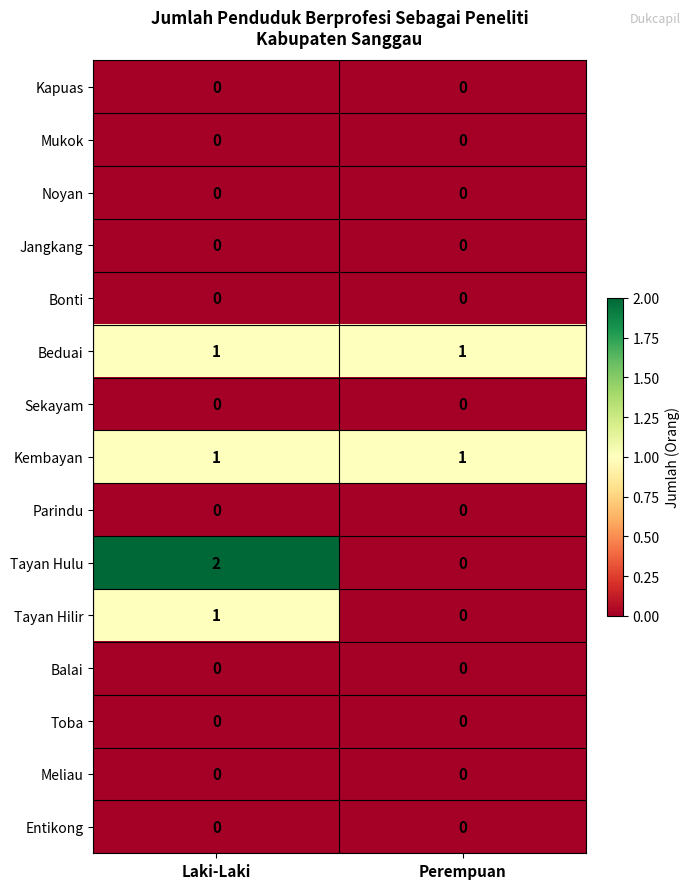

What is the total value across all series at Laki-Laki?

5